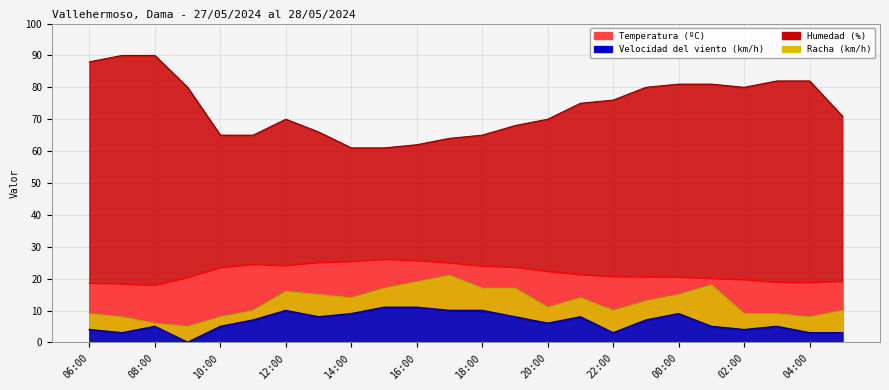

True or false: Racha (km/h) and Temperatura (ºC) cross at least once.

False